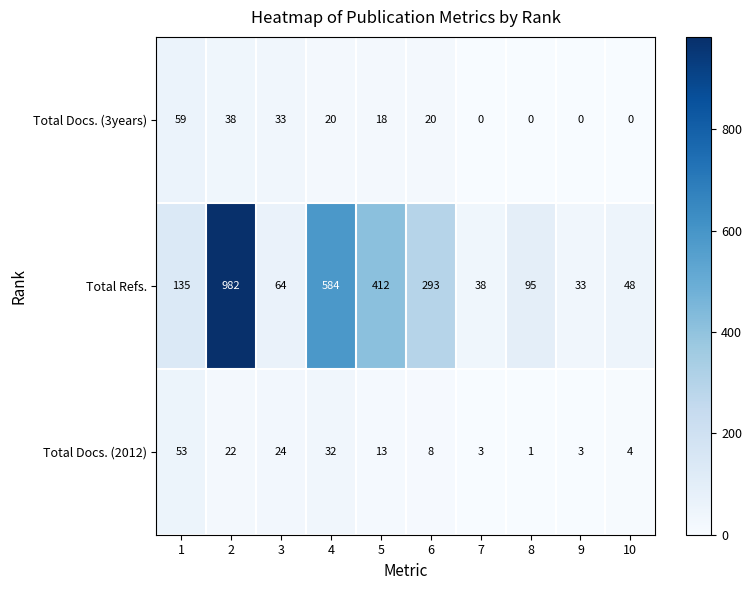

Which label corresponds to the largest value in the chart?

2